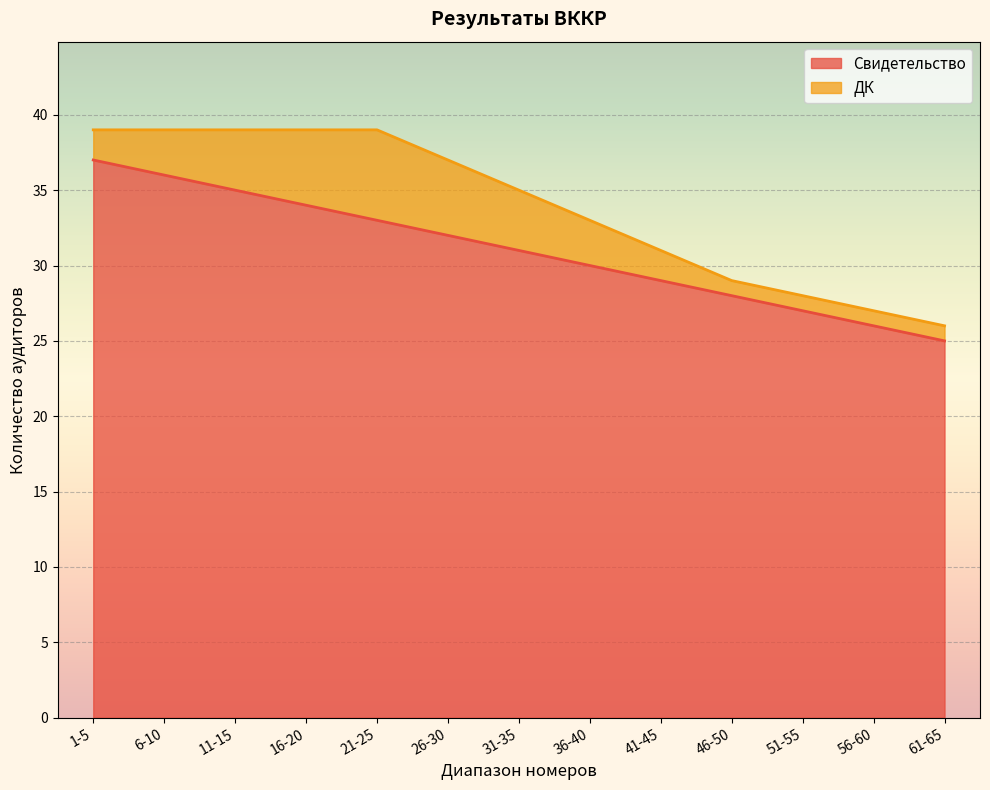

What is the difference between the values at 36-40 and 16-20?

4